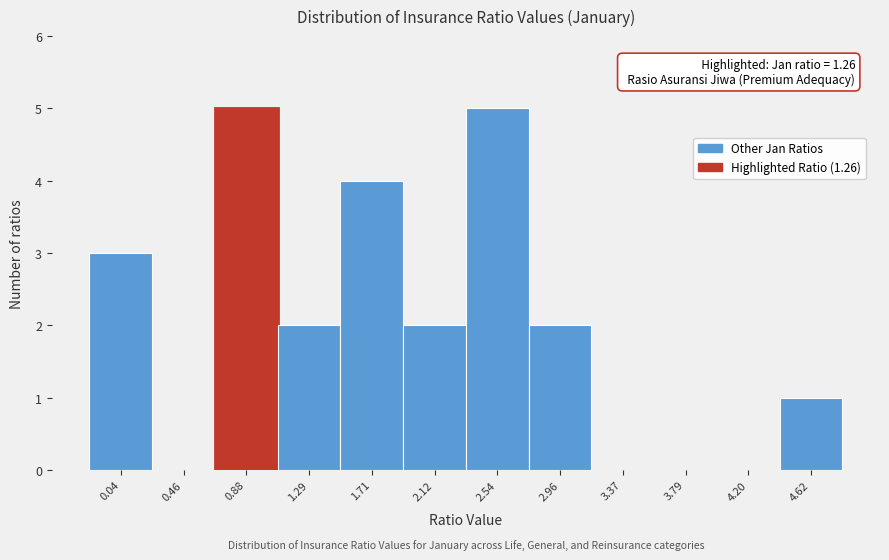

Reading left to right, transcribe all the data shown in this chart.

0.04=3	0.46=0	0.88=5	1.29=2	1.71=4	2.12=2	2.54=5	2.96=2	3.37=0	3.79=0	4.20=0	4.62=1